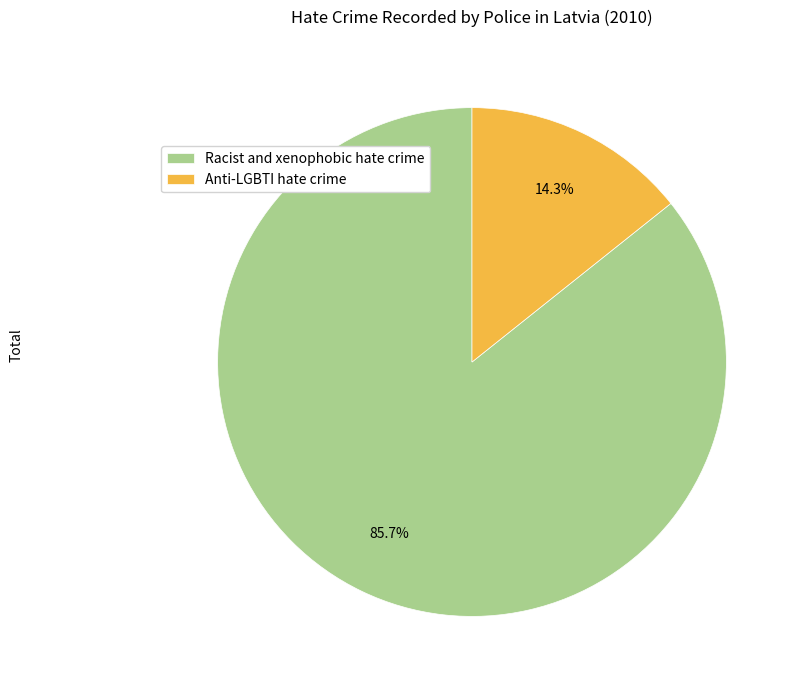

To the nearest percent, what portion does Anti-LGBTI hate crime represent?

14%